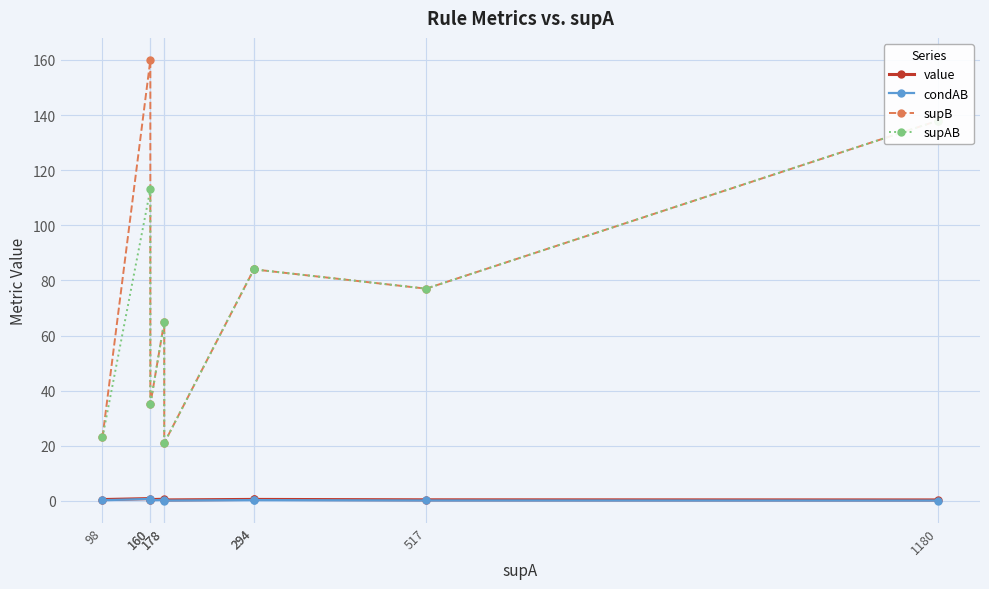

True or false: value and supB cross at least once.

False